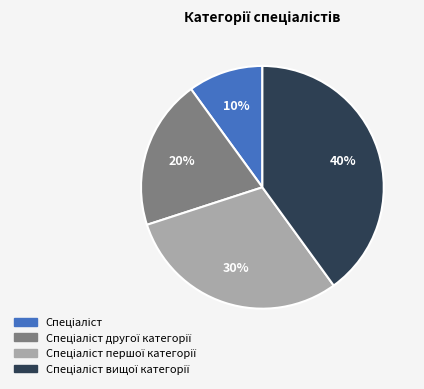

To the nearest percent, what is the difference between the largest and smallest slice percentages?

30%